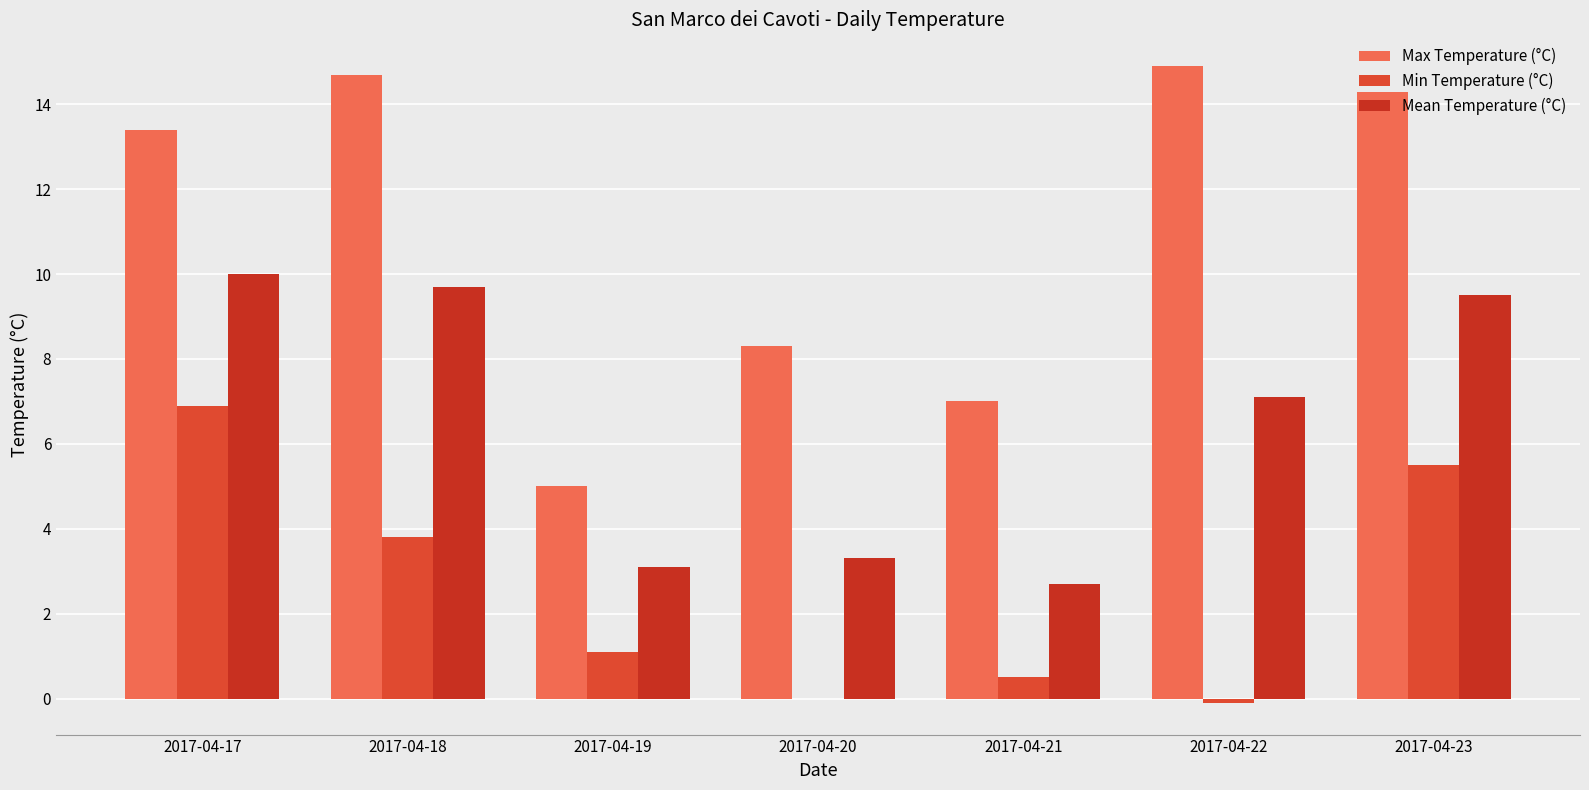

What are all the series names shown in the legend?

Max Temperature (°C), Min Temperature (°C), Mean Temperature (°C)